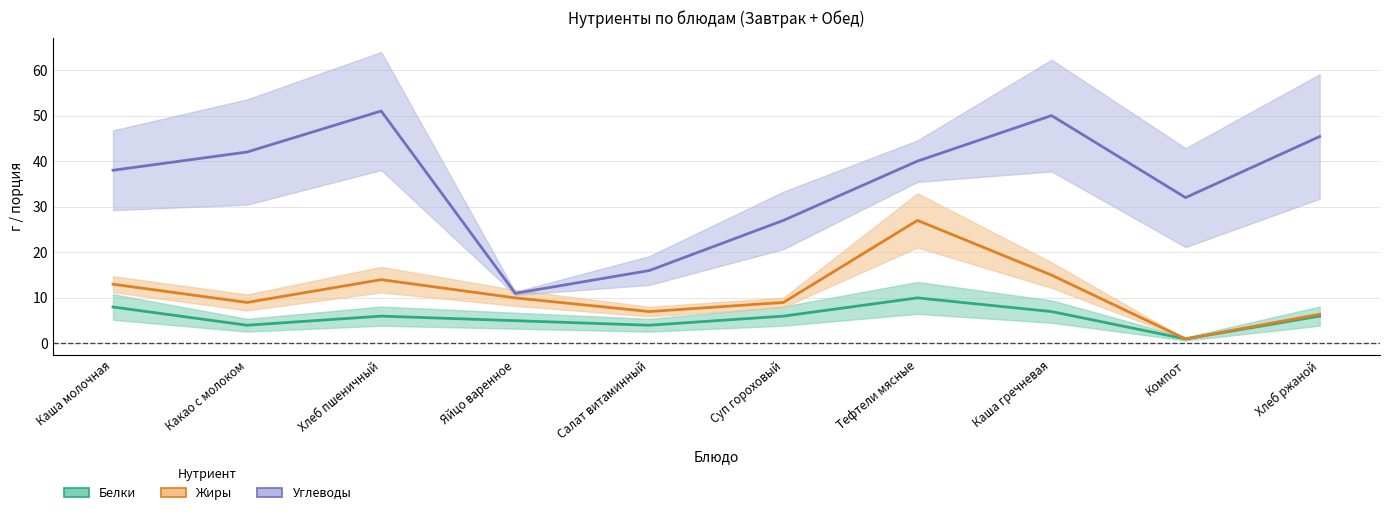

How many interior local peaks does the Жиры series have?

2